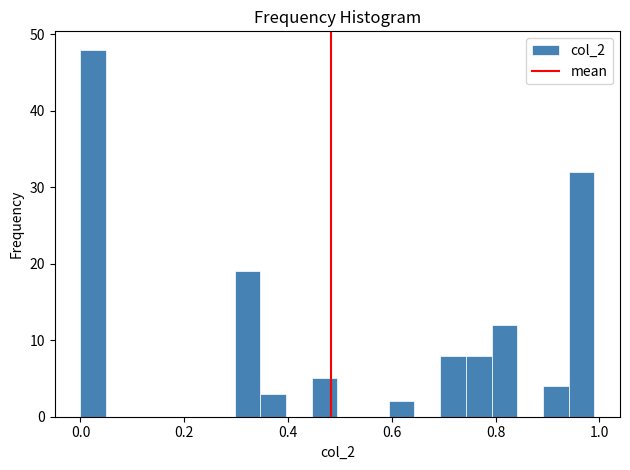

Read against the x-axis, roughly where is the centre of the tallest bar?

0.02